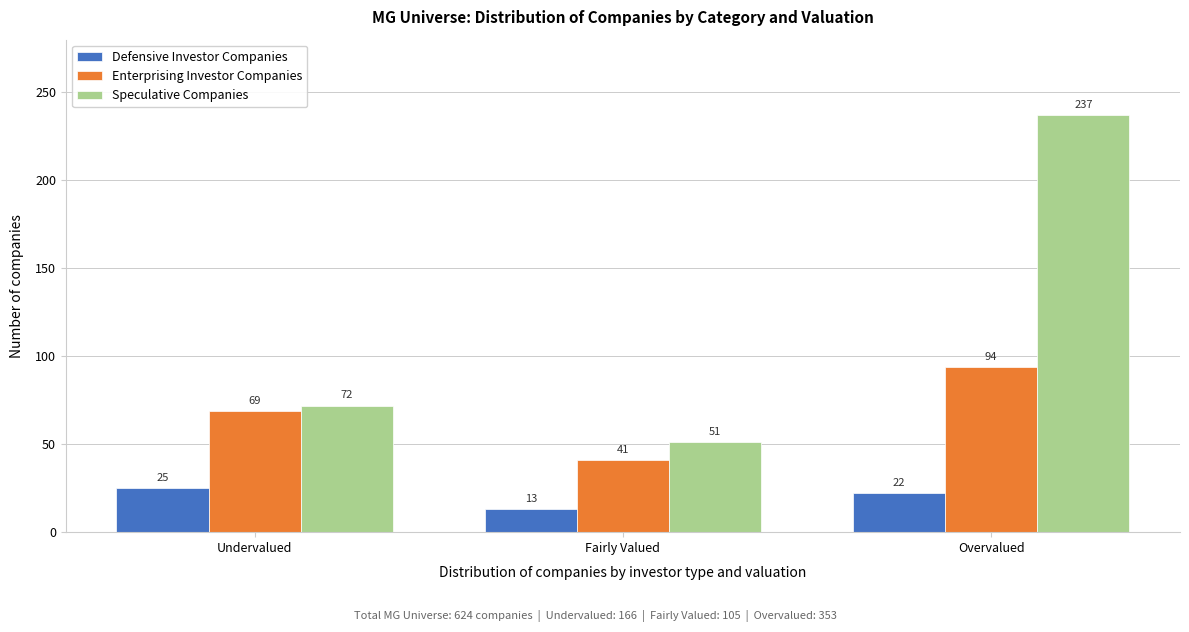

Reading right to left, transcribe all the data shown in this chart.

Defensive Investor Companies: 22	13	25
Enterprising Investor Companies: 94	41	69
Speculative Companies: 237	51	72